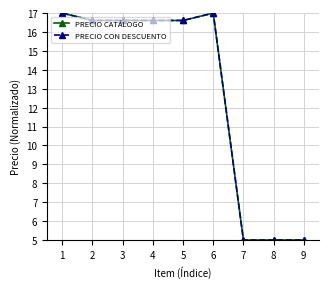

What is the highest value of the PRECIO CON DESCUENTO series?

17.0